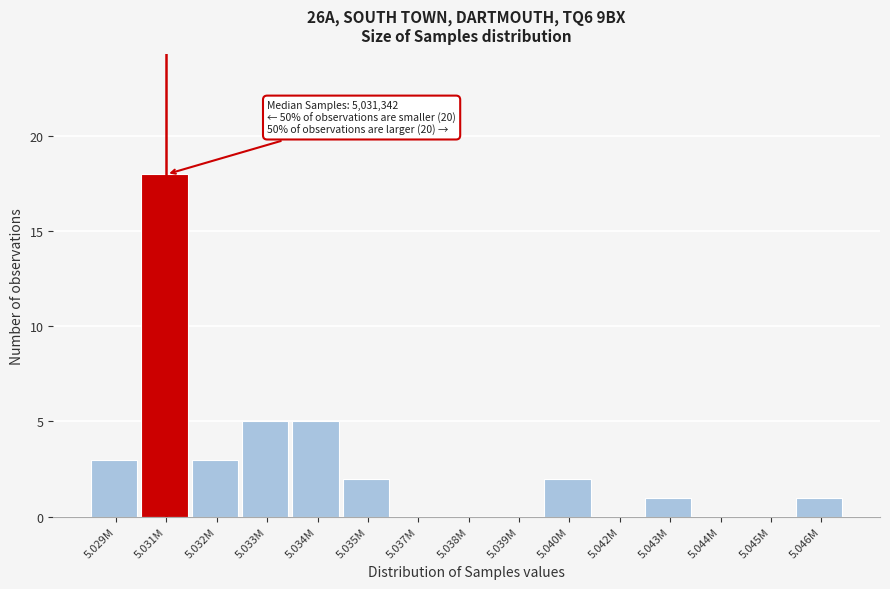

Reading right to left, extract all data points from this chart.

5.046M=1	5.045M=0	5.044M=0	5.043M=1	5.042M=0	5.040M=2	5.039M=0	5.038M=0	5.037M=0	5.035M=2	5.034M=5	5.033M=5	5.032M=3	5.031M=18	5.029M=3